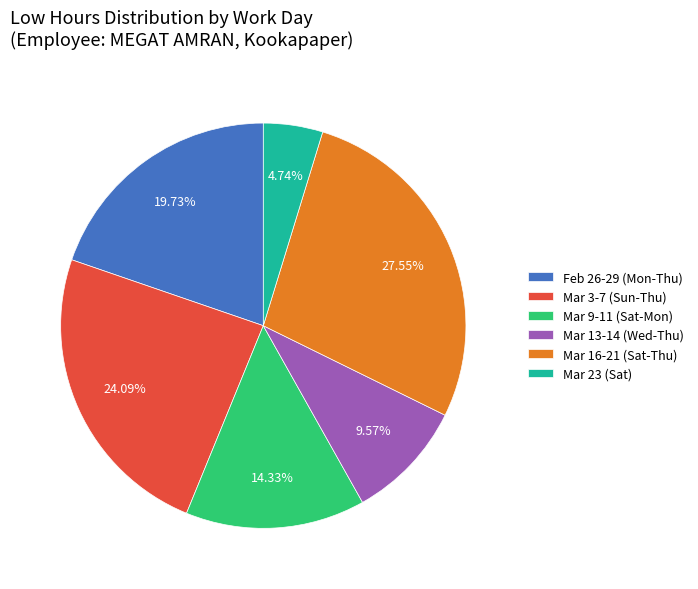

Rank the categories by value from highest to lowest.

Mar 16-21 (Sat-Thu), Mar 3-7 (Sun-Thu), Feb 26-29 (Mon-Thu), Mar 9-11 (Sat-Mon), Mar 13-14 (Wed-Thu), Mar 23 (Sat)